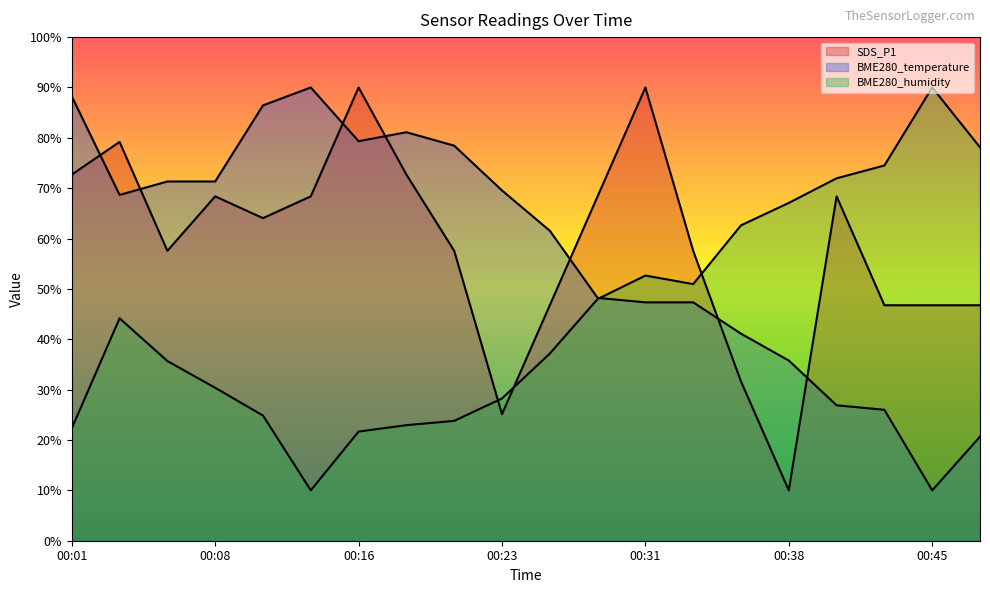

What is the difference between the maximum and second lowest values in the BME280_humidity series?

68.3